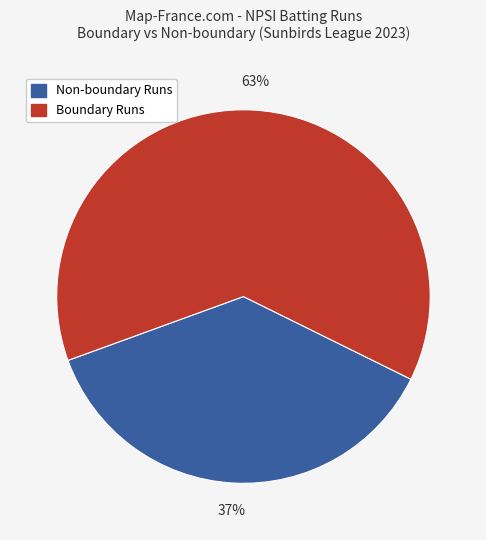

To the nearest percent, what is the average slice percentage?

50%